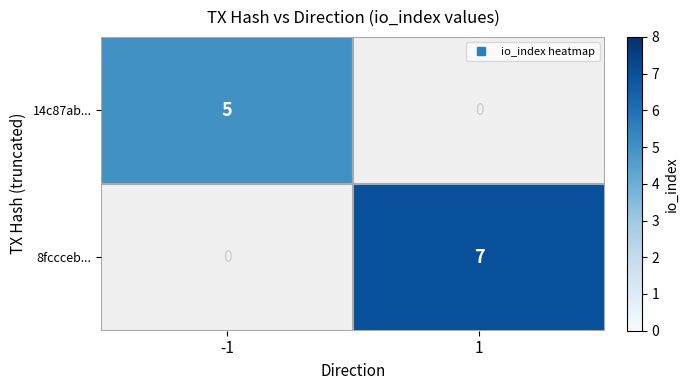

Rank the series by their maximum value, from highest to lowest.

8fccceb..., 14c87ab...